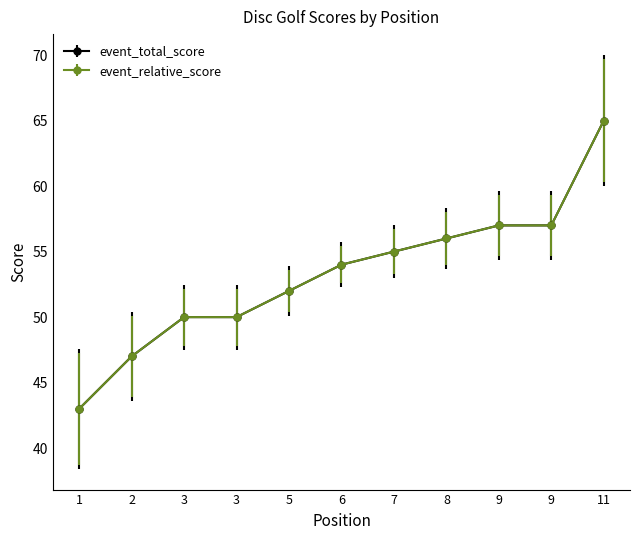

Reading right to left, what are all the values shown in this chart?

event_relative_score: 65	57	57	56	55	54	52	50	50	47	43
event_total_score: 65	57	57	56	55	54	52	50	50	47	43